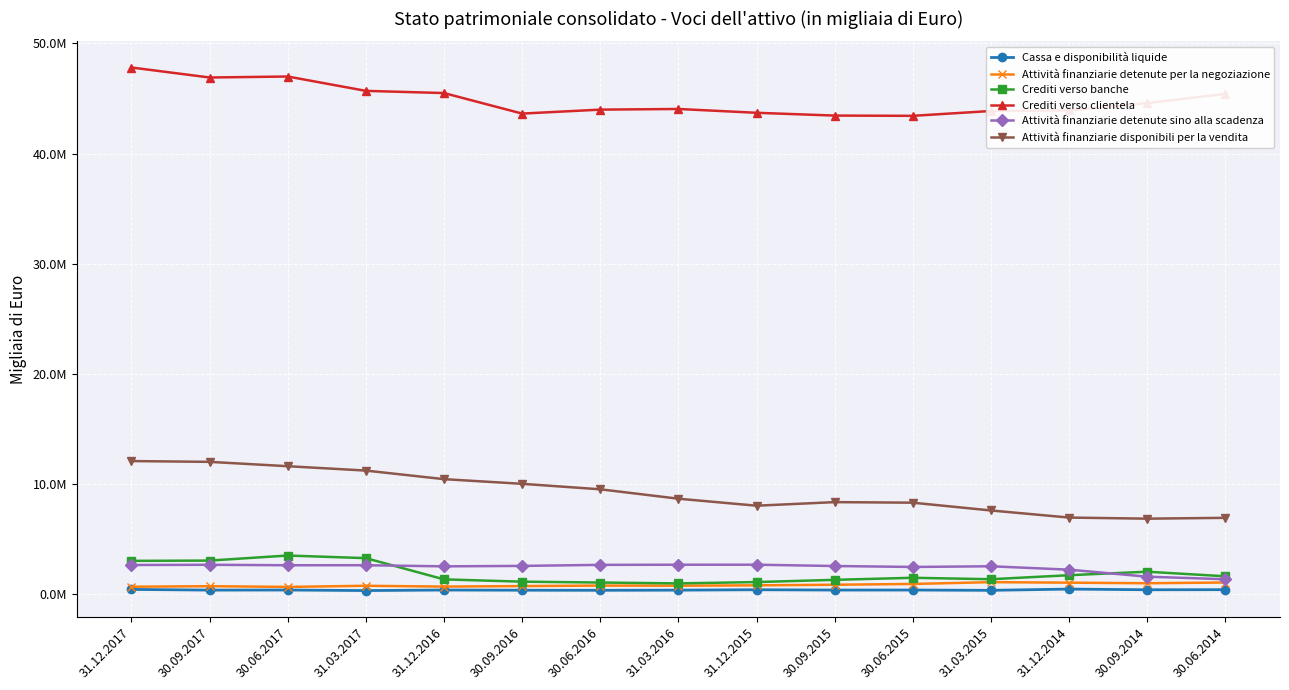

Which series has the largest total across all categories?

Crediti verso clientela